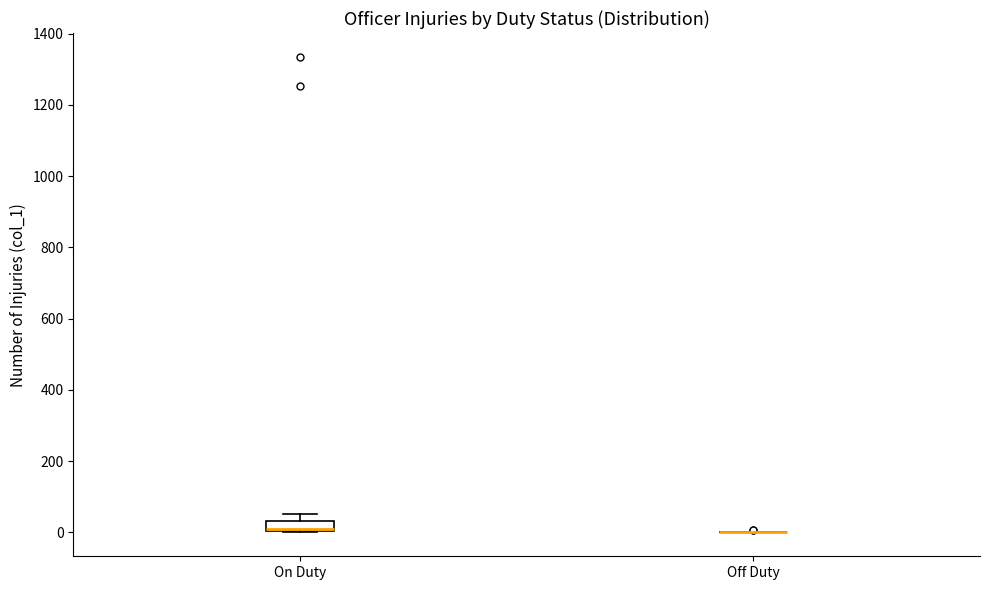

Which box is the tallest, from its lower edge to its upper edge?

On Duty